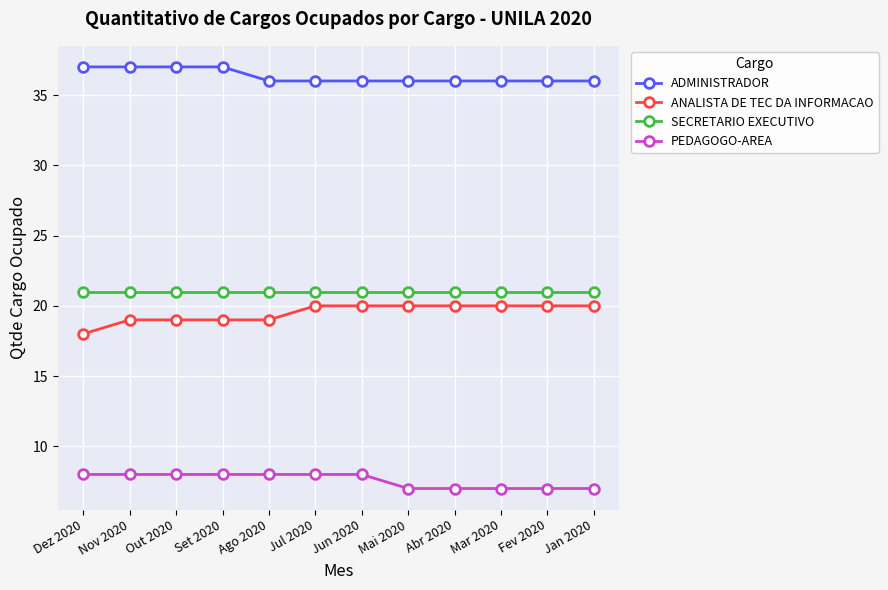

What is the label of the 10th point from the right?

Out 2020